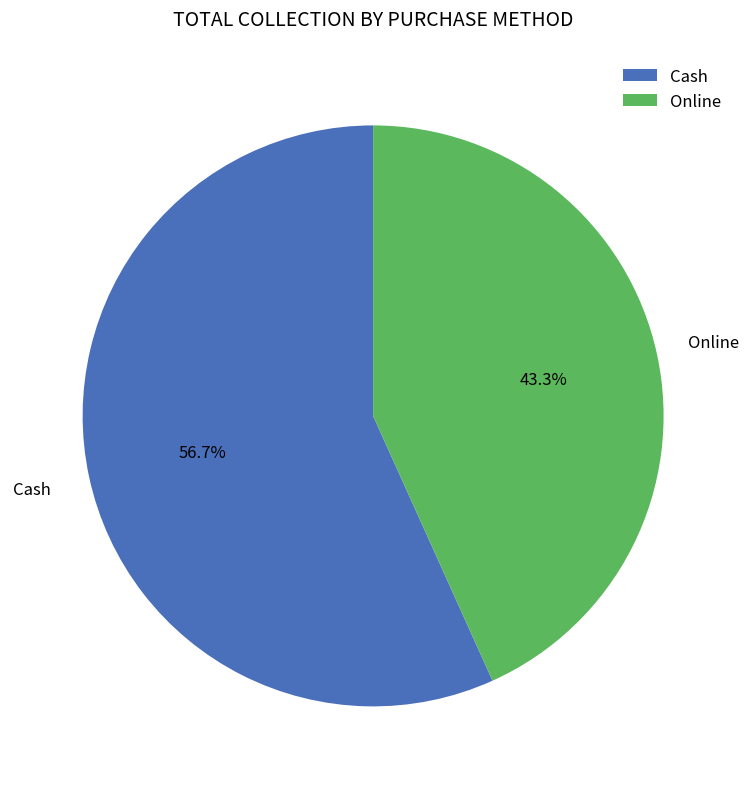

The Cash slice represents 66% of the pie. True or false?

False